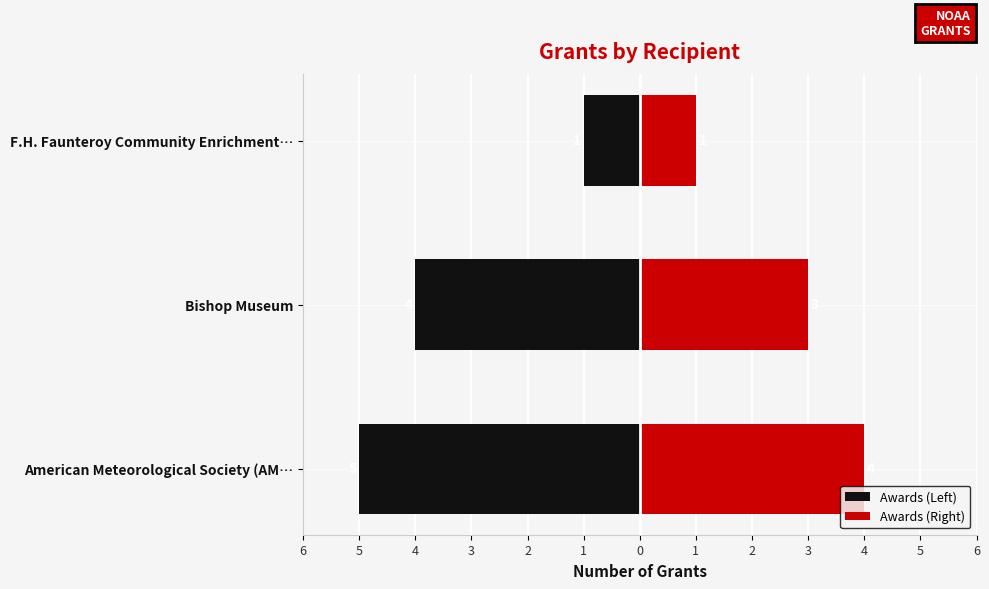

Does the chart contain stacked bars?

No